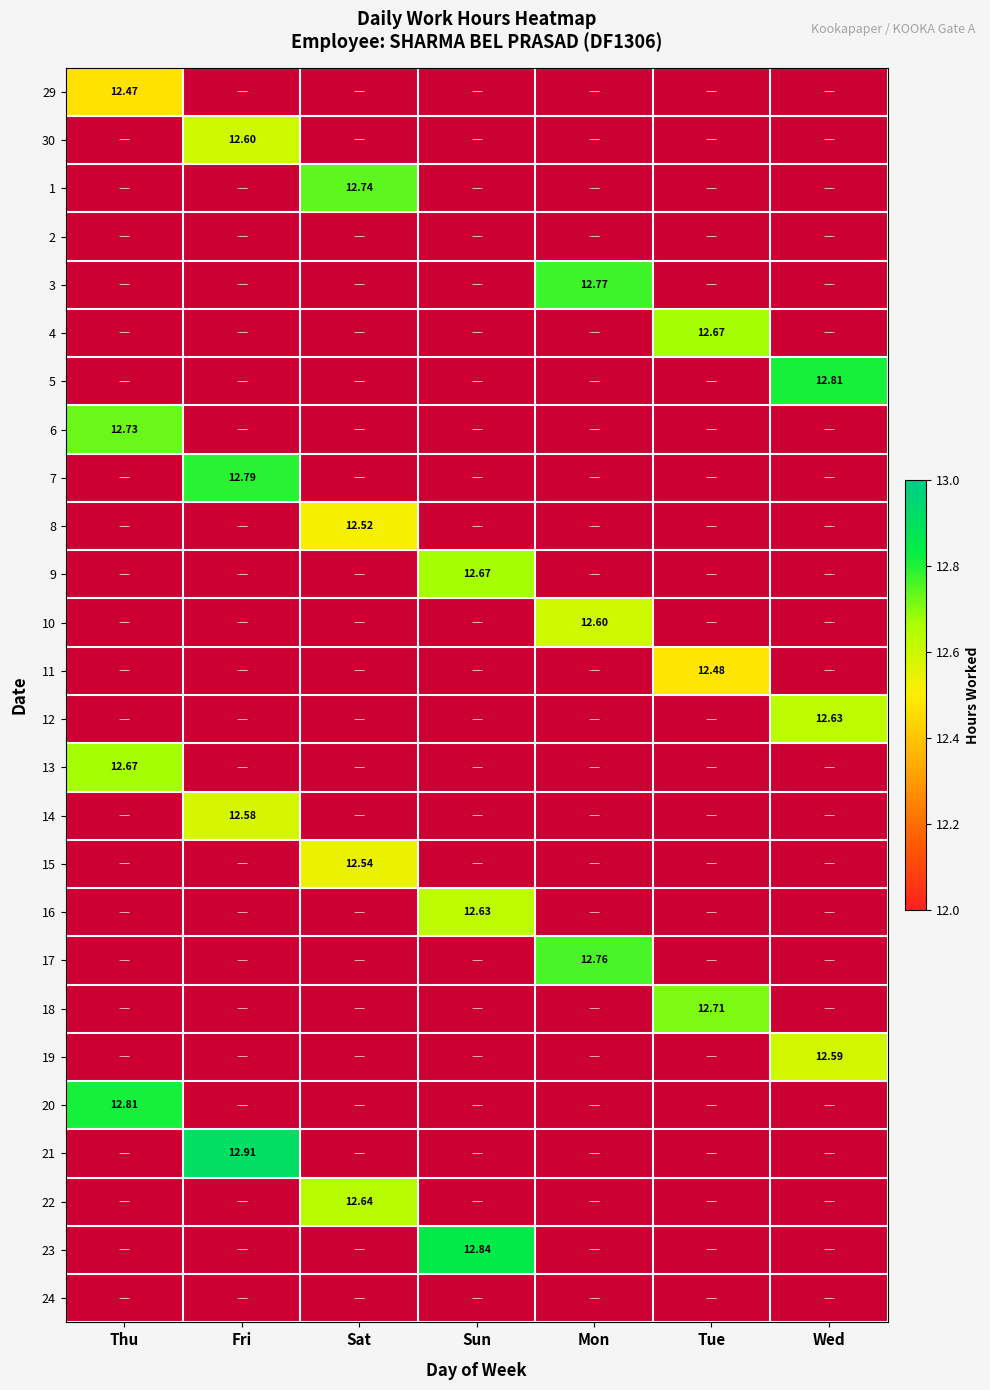

Which category has the lowest value in the 19 series?

Thu